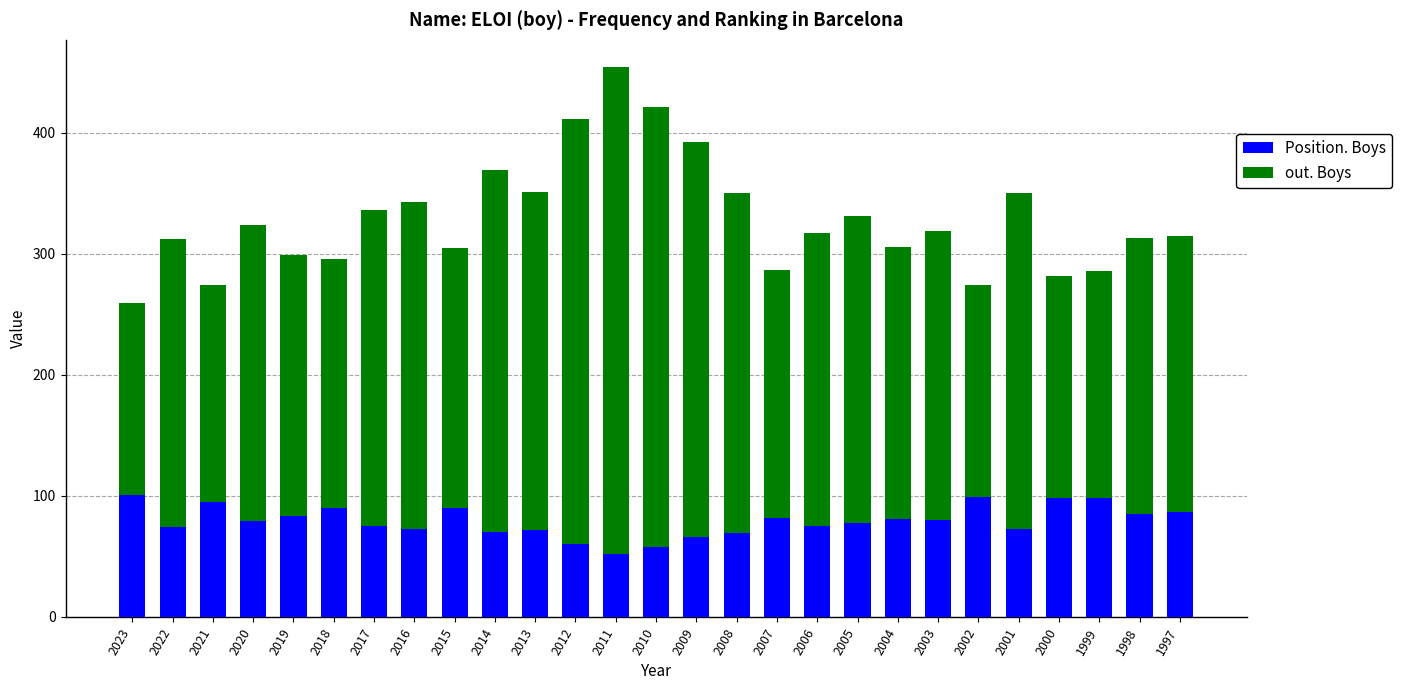

At which category is the sum across all series the highest?

2011